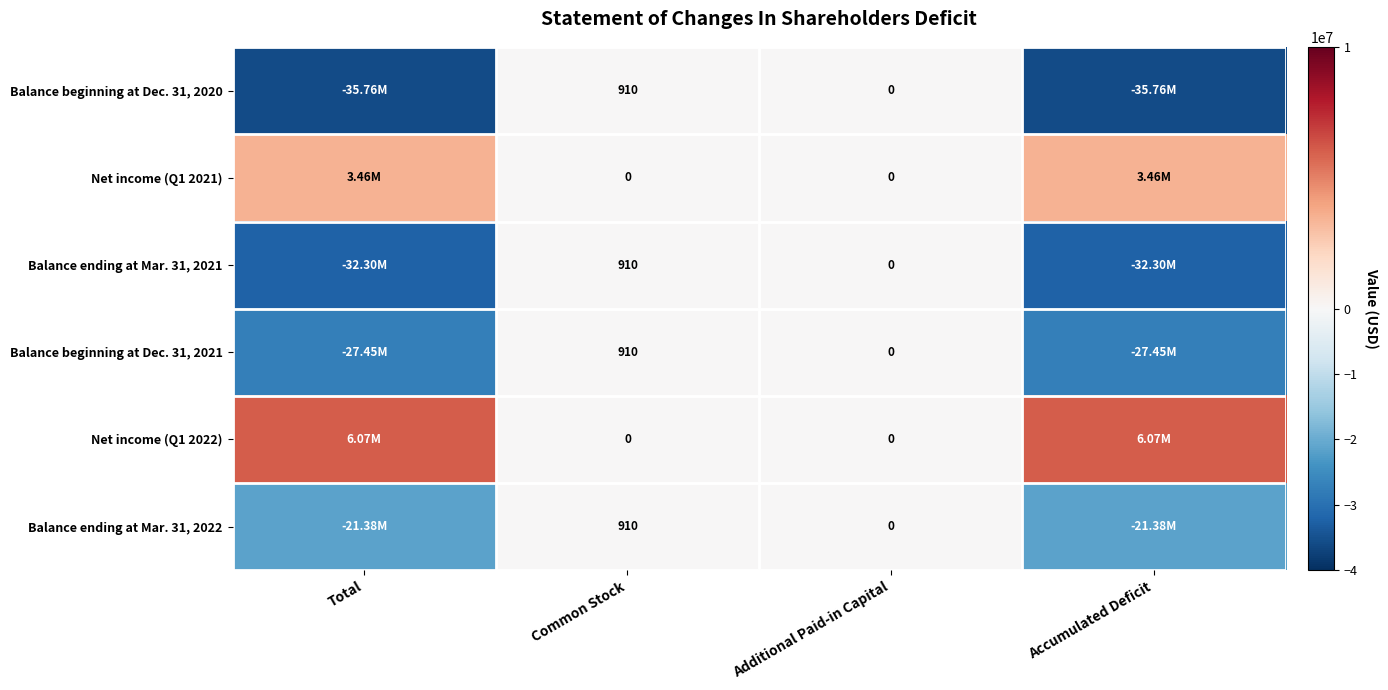

Which label corresponds to the smallest value in the chart?

Accumulated Deficit